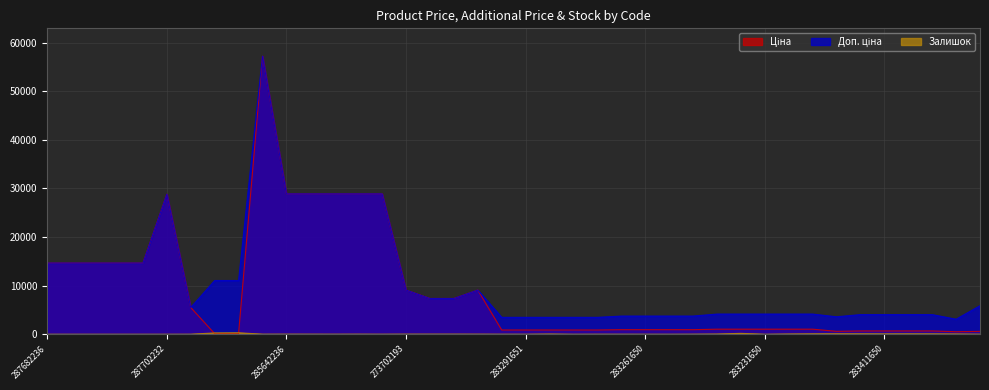

Between 285642235 and 287682233, which is larger?

285642235